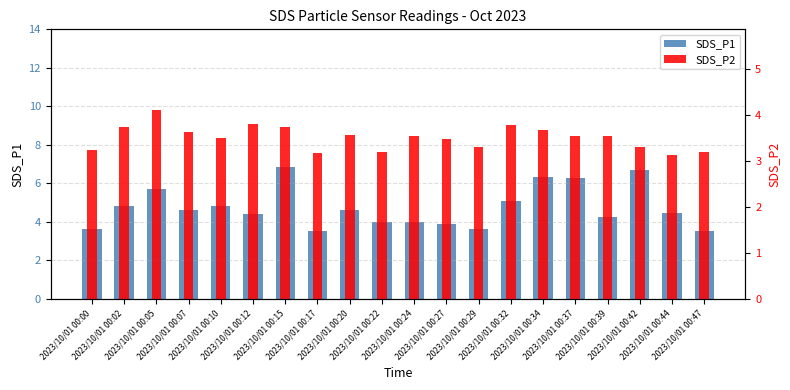

What is the sum of all SDS_P1 values?

95.1